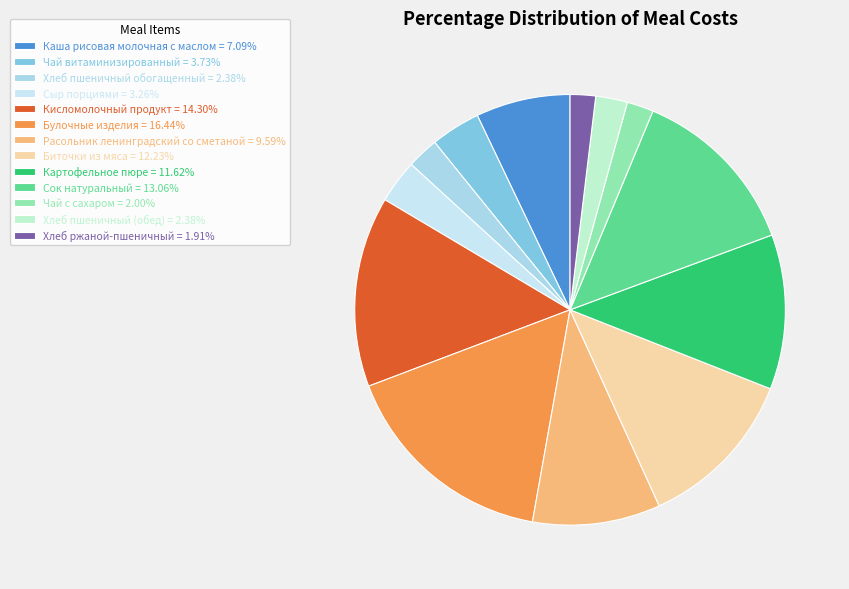

How many segments does this pie chart have?

13